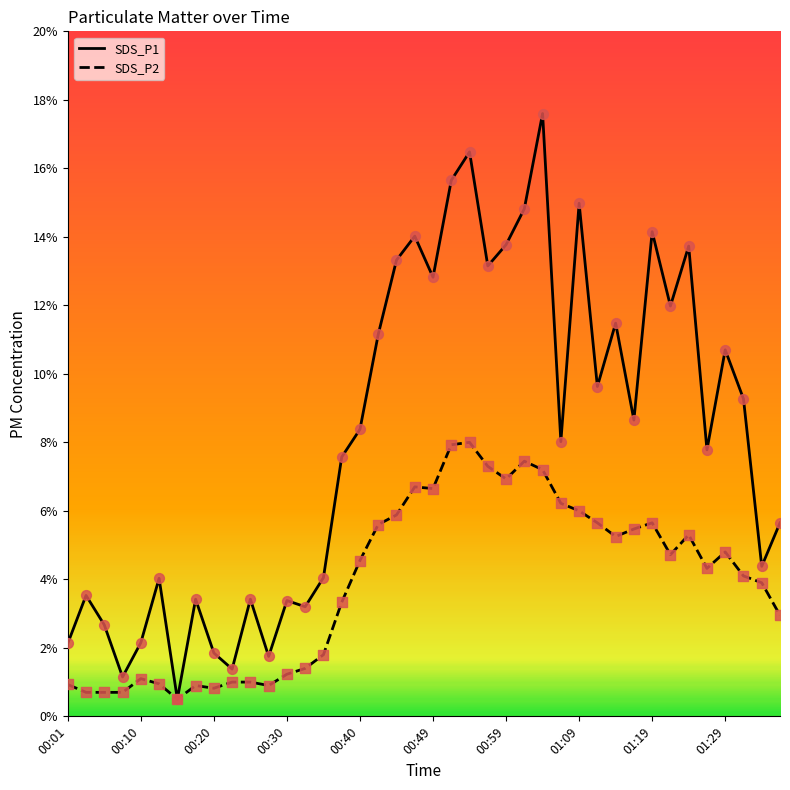

Which series has the widest spread of values?

SDS_P1